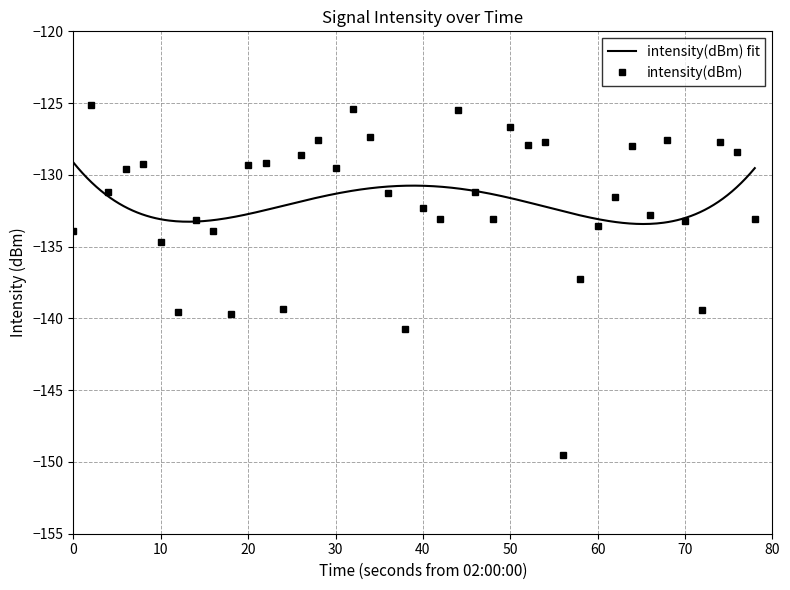

Reading left to right, extract all data points from this chart.

-133.9	-125.1	-131.2	-129.6	-129.3	-134.7	-139.5	-133.1	-133.9	-139.7	-129.3	-129.2	-139.3	-128.6	-127.6	-129.5	-125.4	-127.3	-131.2	-140.7	-132.3	-133.1	-125.5	-131.2	-133.1	-126.7	-127.9	-127.7	-149.5	-137.3	-133.5	-131.5	-128.0	-132.8	-127.6	-133.2	-139.4	-127.7	-128.4	-133.1